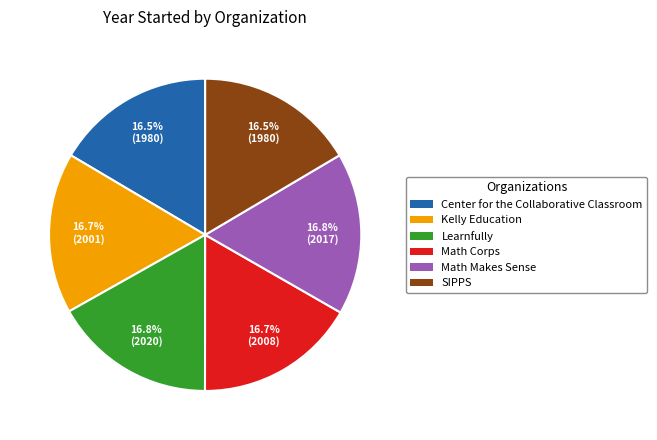

Does Kelly Education represent more than half of the total?

No